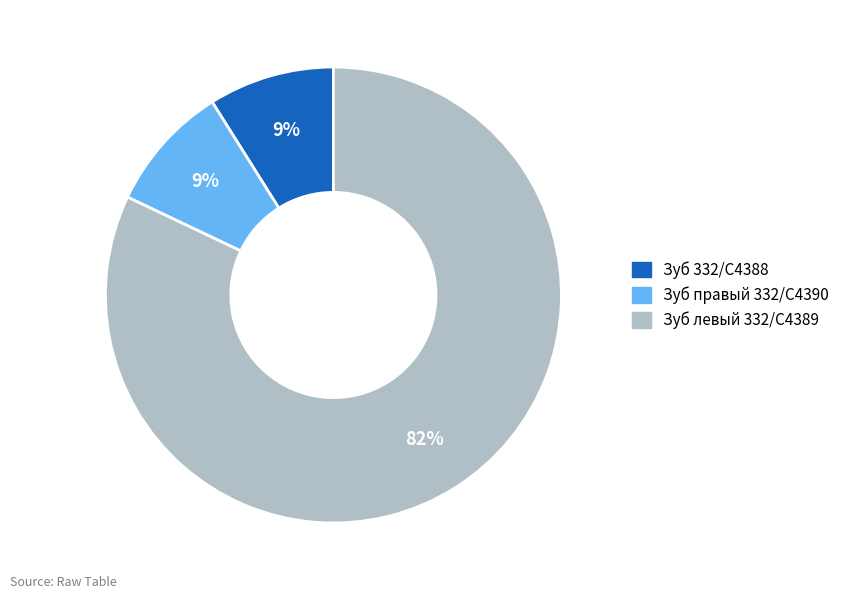

Approximately how many times larger is the value at Зуб правый 332/C4390 compared to Зуб 332/C4388?

1.0